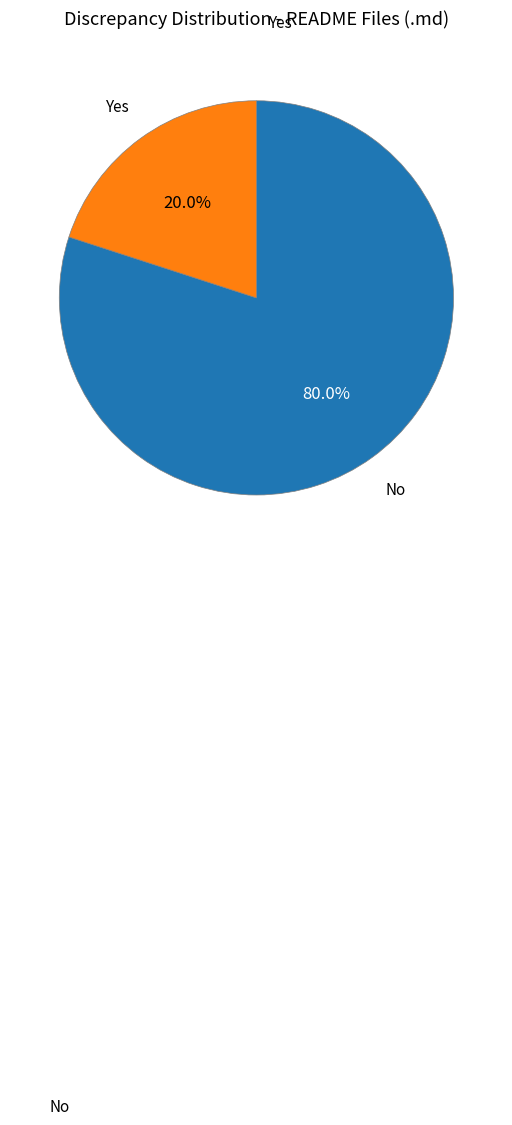

Is there any slice that represents more than half of the pie?

Yes